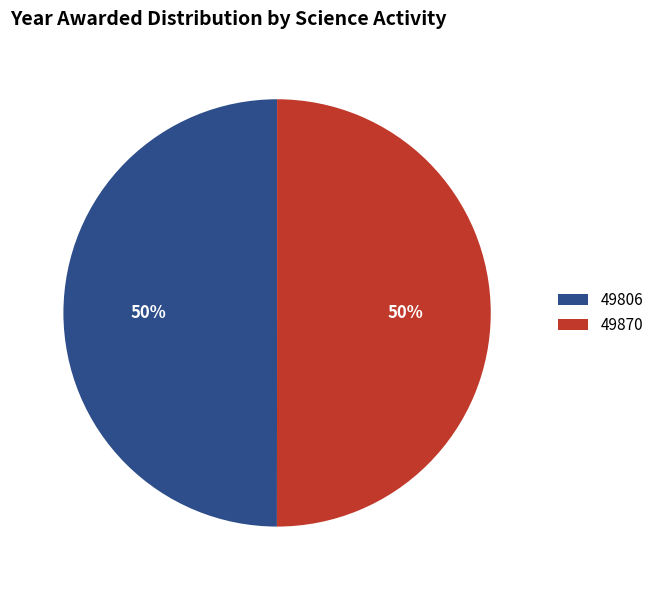

Approximately how many times larger is the value at 49806 compared to 49870?

1.0